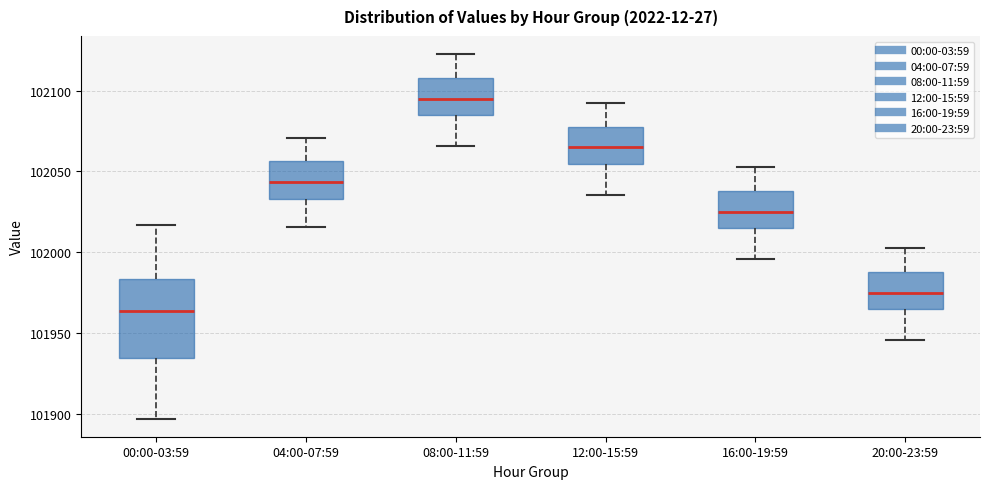

Which box's median line is the highest?

08:00-11:59